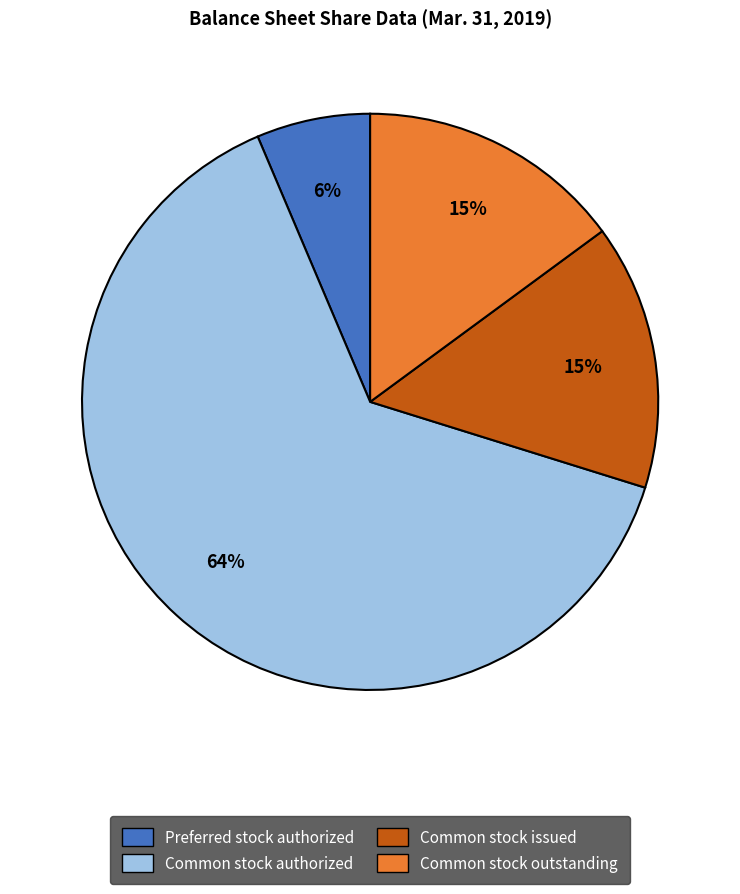

Is there a majority slice in this chart?

Yes